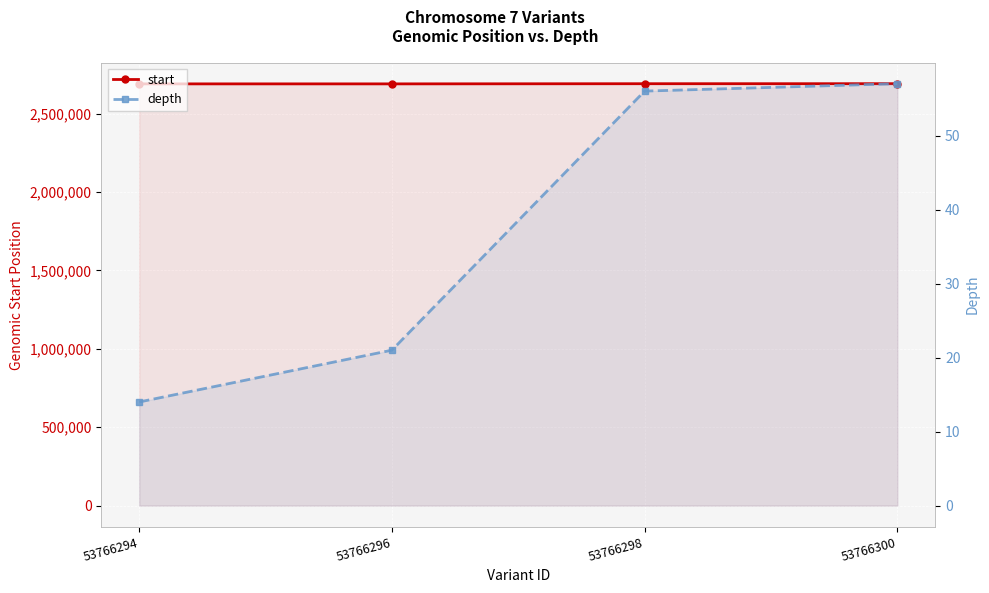

At which label does depth first exceed 56?

53766300